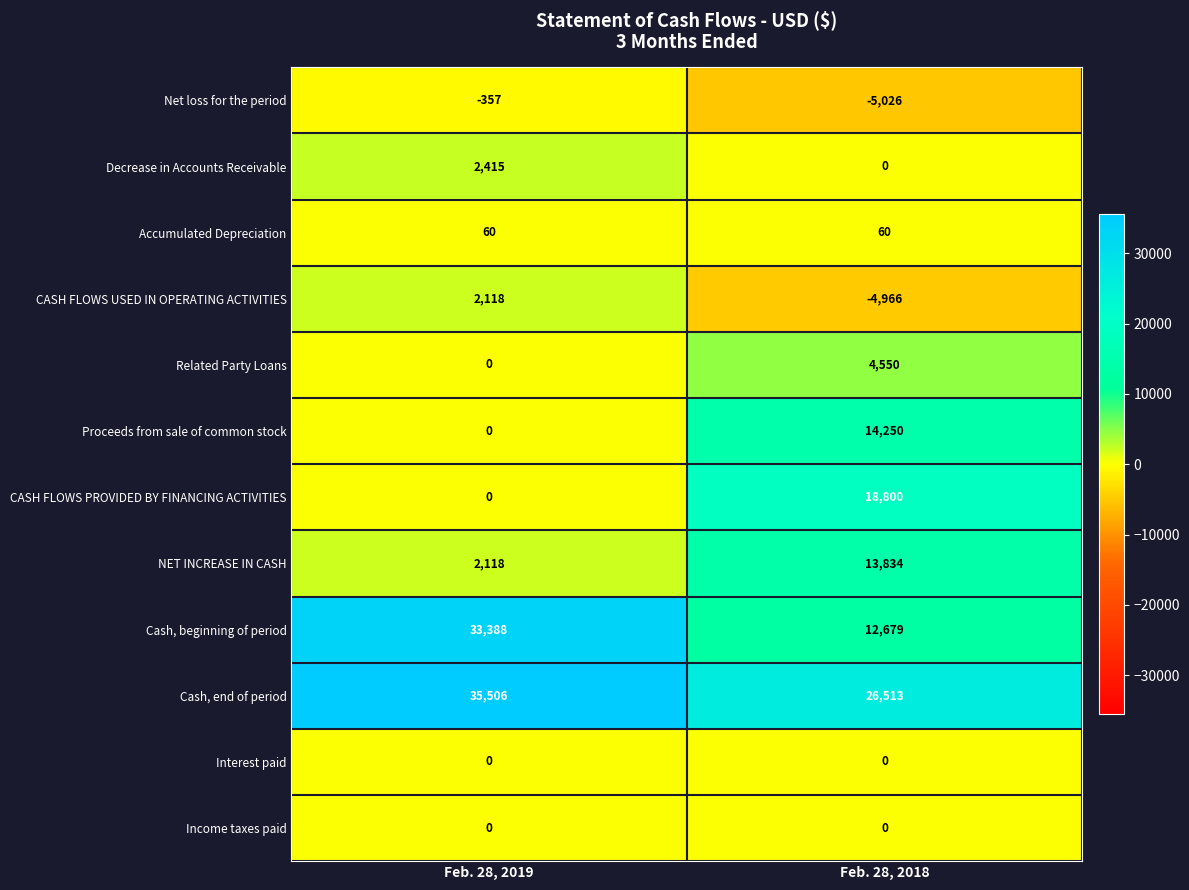

Which label corresponds to the smallest value in the chart?

Feb. 28, 2018